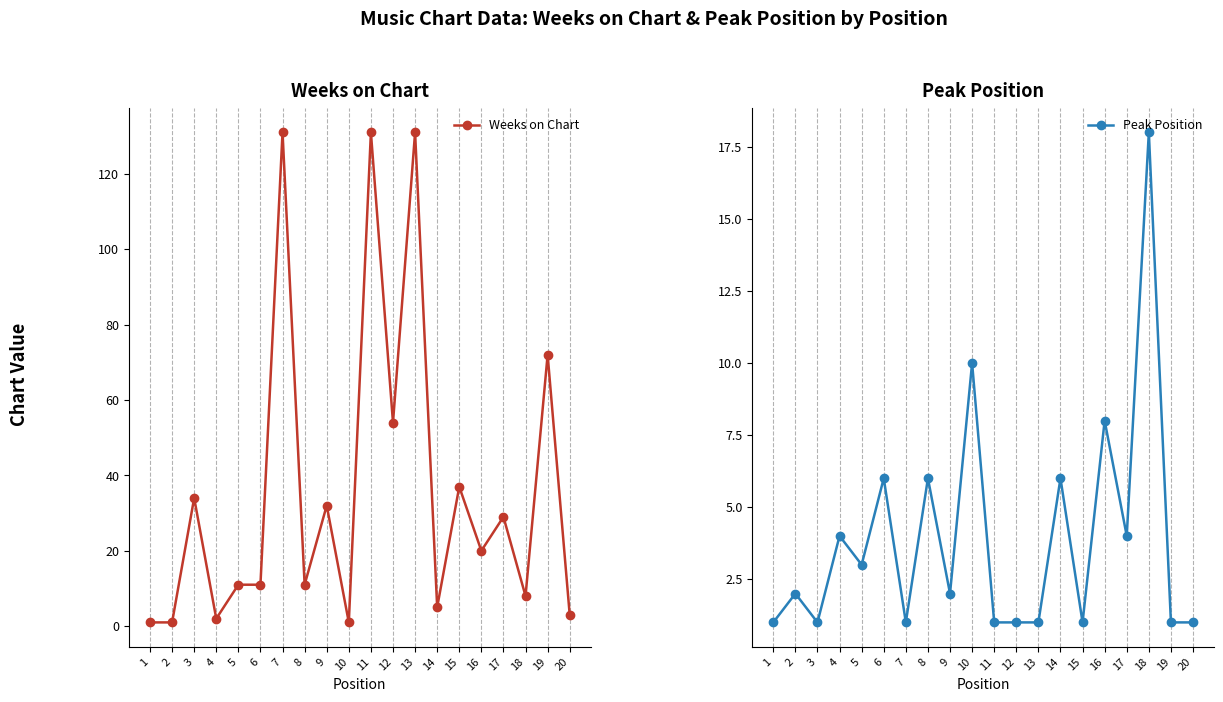

Which series has the largest total across all categories?

Weeks on Chart